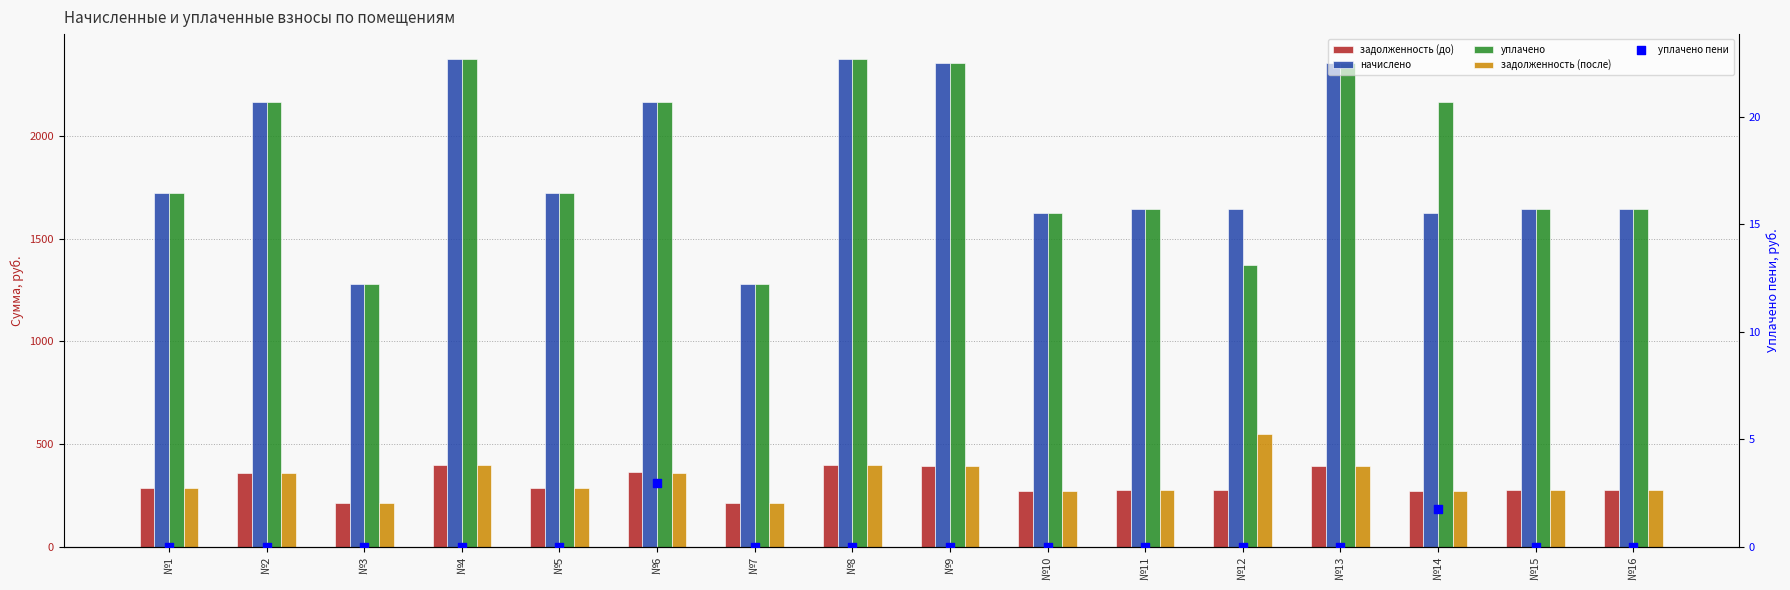

Which series has the largest total across all categories?

уплачено